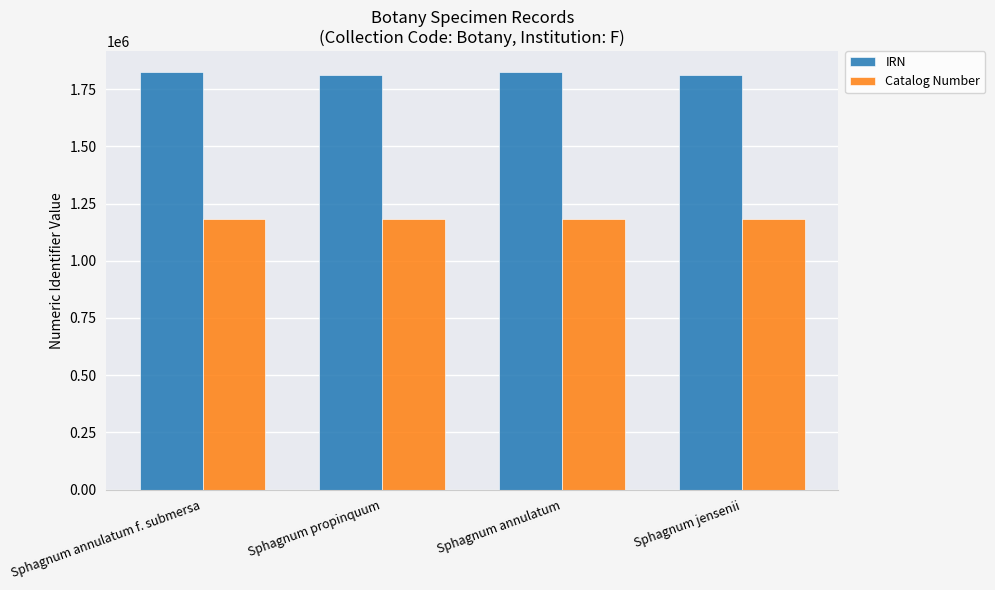

What is the approximate value of Catalog Number at Sphagnum annulatum f. submersa?

1183181